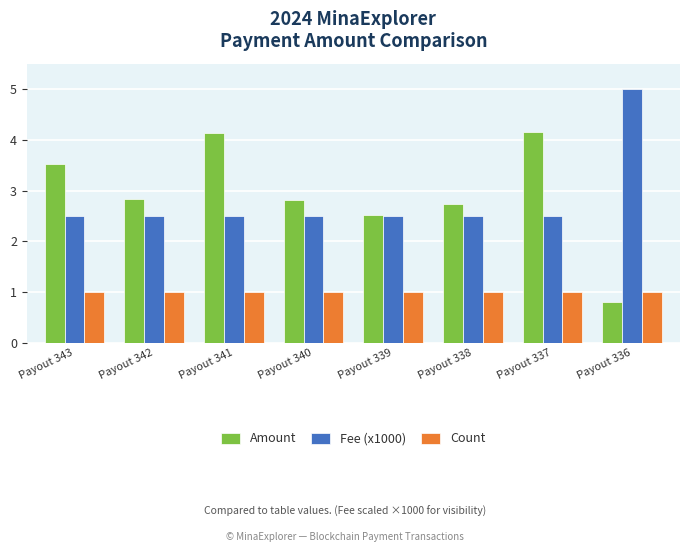

Is the value of Count at Payout 341 greater than the value of Amount at Payout 342?

No